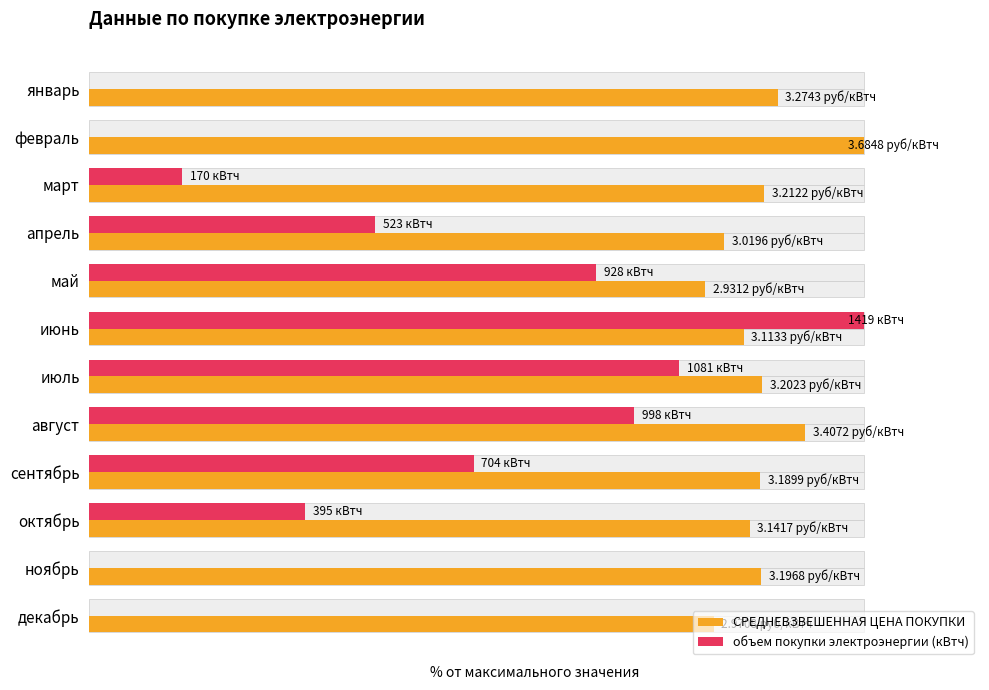

Reading right to left, extract all data points from this chart.

СРЕДНЕВЗВЕШЕННАЯ ЦЕНА ПОКУПКИ: 11=80.6	10=86.8	9=85.3	8=86.6	7=92.5	6=86.9	5=84.5	4=79.5	3=81.9	2=87.2	1=100.0	0=88.9
объем покупки электроэнергии (кВтч): 11=0.0	10=0.0	9=27.8	8=49.6	7=70.3	6=76.2	5=100.0	4=65.4	3=36.9	2=12.0	1=0.0	0=0.0